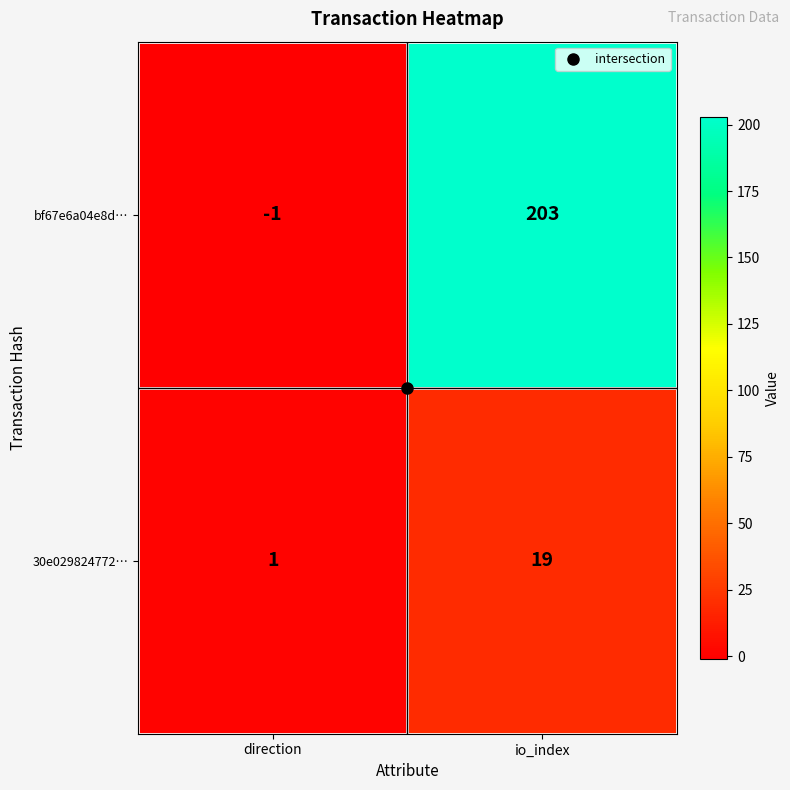

At which label is bf67e6a04e8d… closest to 101?

direction